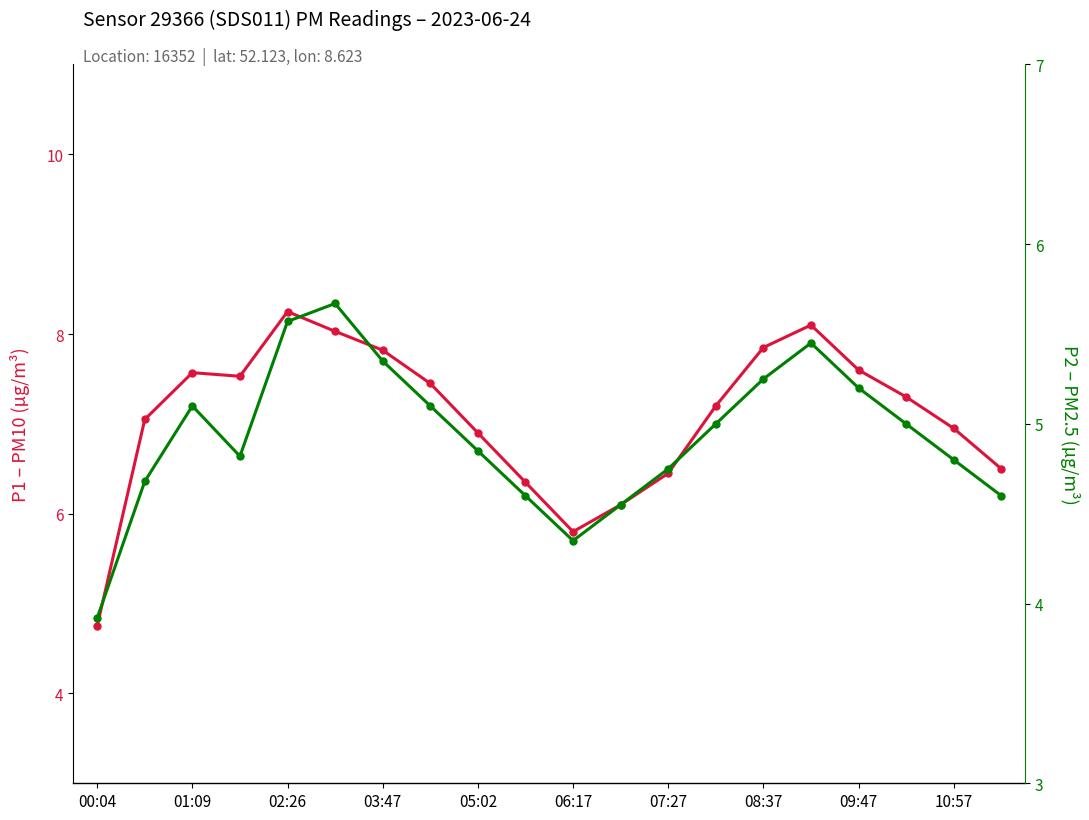

At 03:47, list the series in order from largest to smallest.

P1, P2